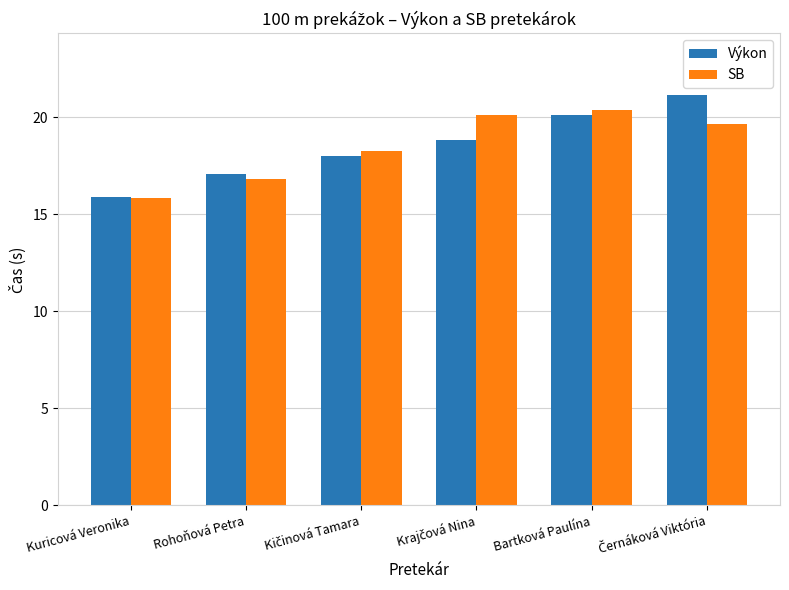

True or false: SB has a value of 16.8 at Rohoňová Petra.

True